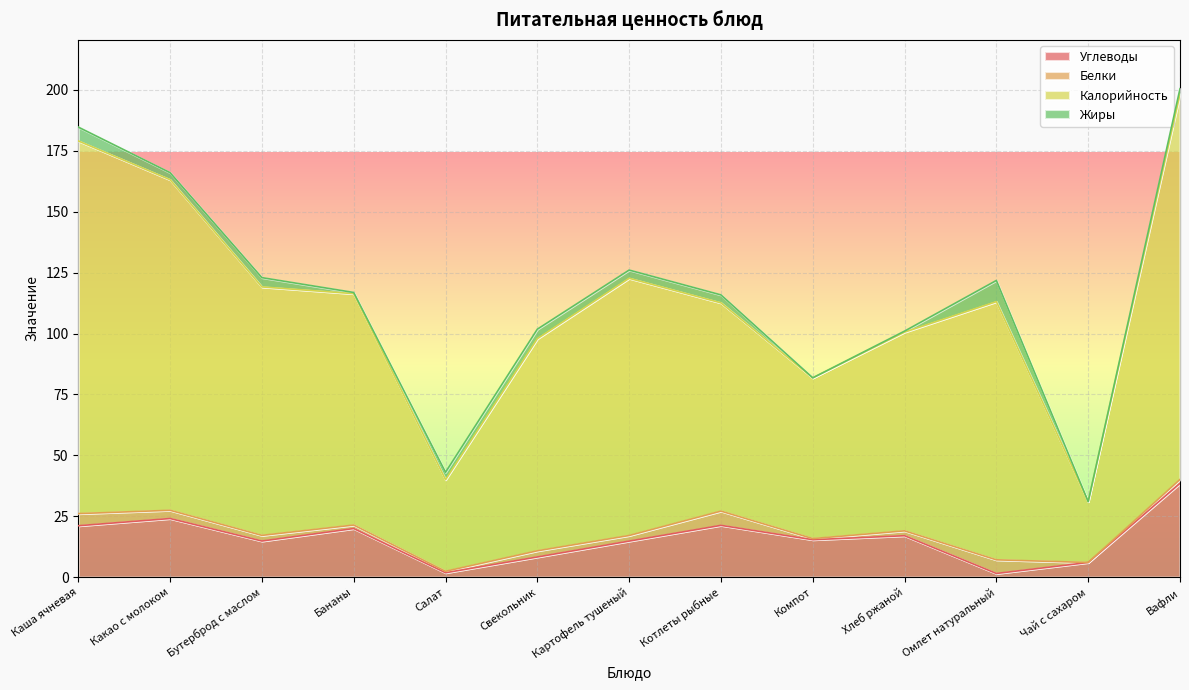

What is the label of the 11th point from the right?

Бутерброд с маслом